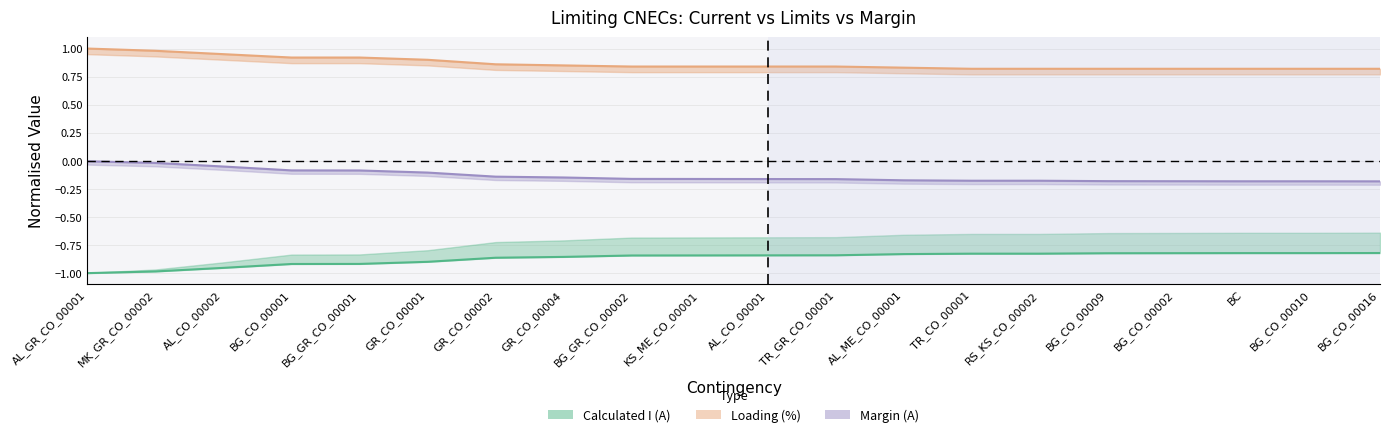

True or false: Loading (%) has a value of 1.2 at BG_CO_00009.

False